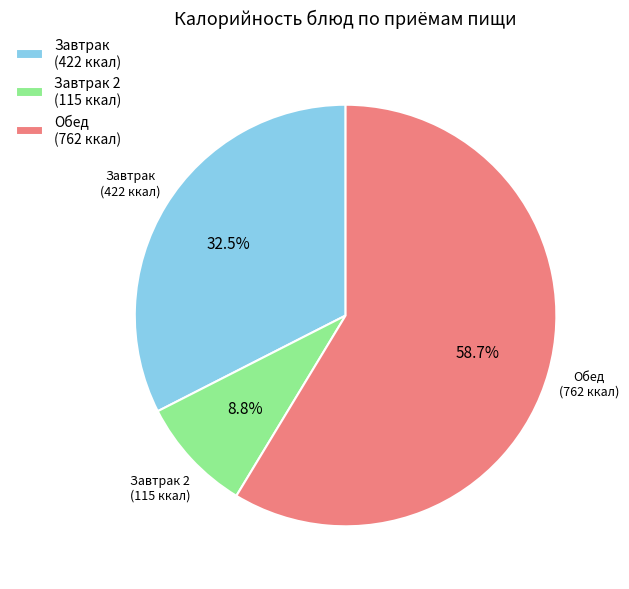

Which category has the biggest portion of the pie?

Обед